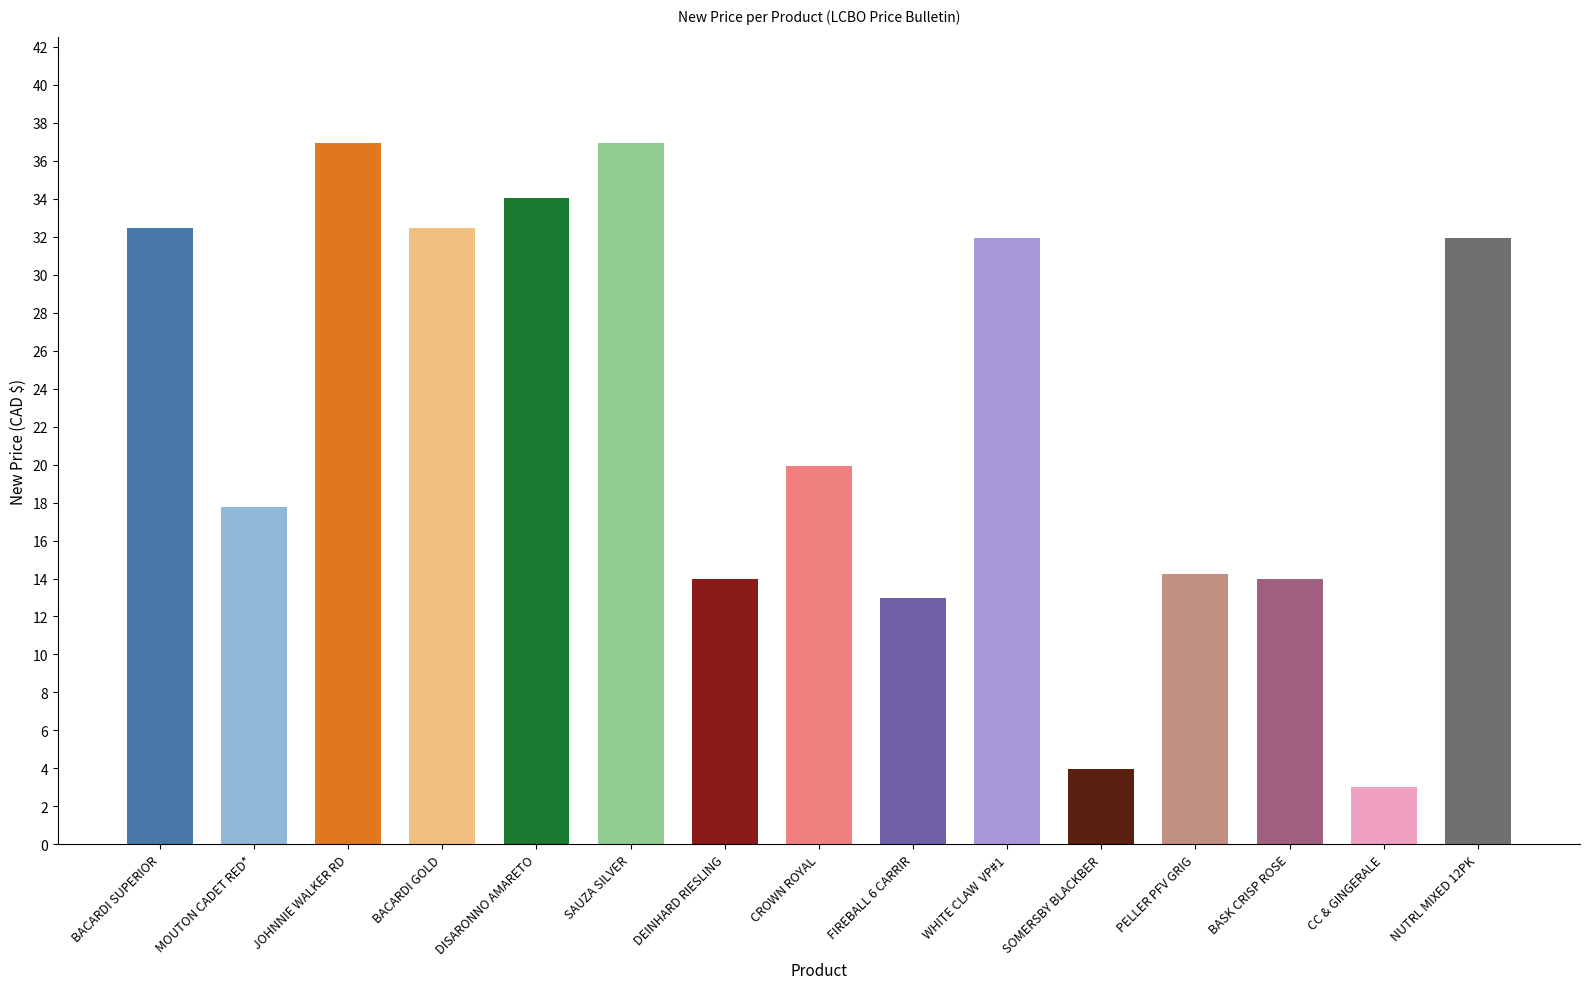

How many bars are there in total?

15